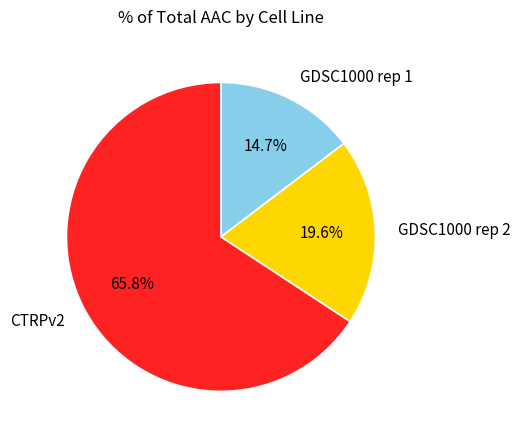

To the nearest percent, what portion does GDSC1000 rep 2 represent?

20%